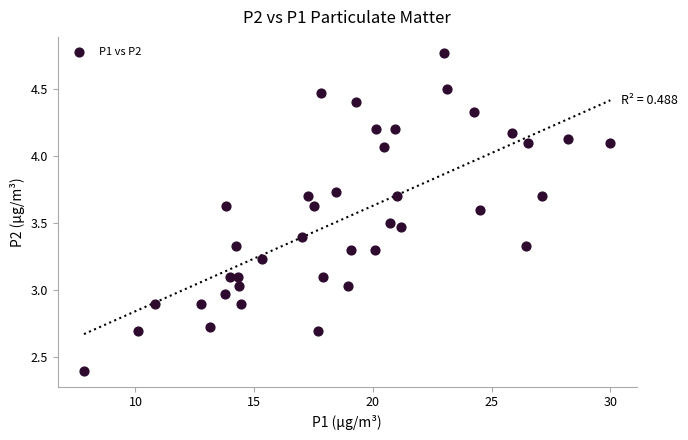

What is the range of Y values (max minus min)?

2.4